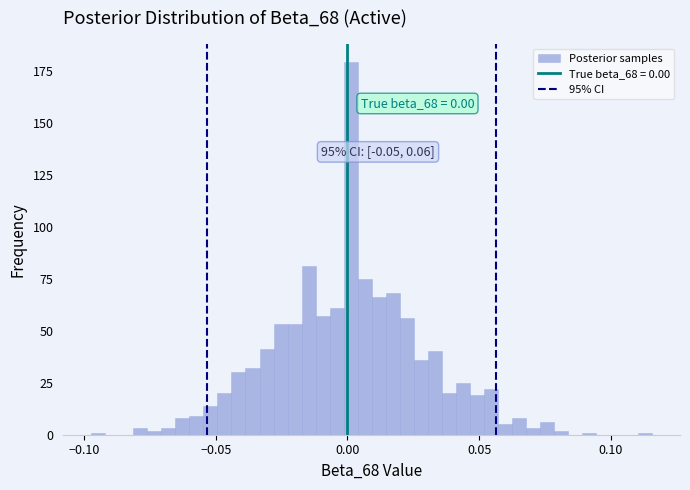

Around what value on the x-axis is the tallest bar? Give the approximate position of its centre, as read against the axis.

0.000